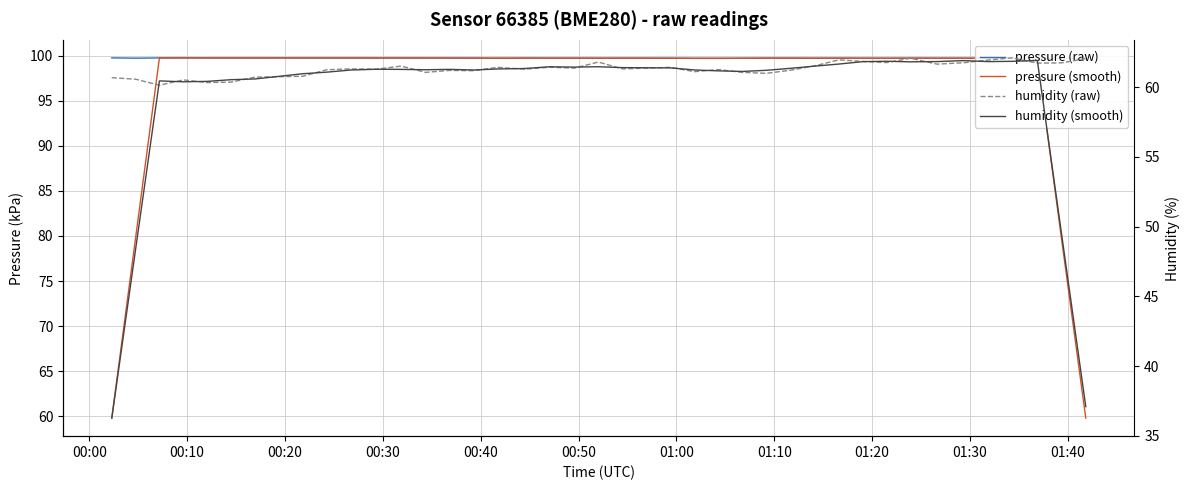

Reading right to left, list all the values displayed in this chart.

pressure (raw): 99.7	99.7	99.7	99.7	99.7	99.7	99.7	99.7	99.7	99.7	99.7	99.7	99.7	99.7	99.7	99.7	99.7	99.7	99.7	99.7	99.7	99.7	99.7	99.7	99.7	99.7	99.7	99.7	99.7	99.7	99.7	99.7	99.7	99.7	99.7	99.7	99.7	99.7	99.7	99.7
pressure (smooth): 59.8	79.8	99.7	99.7	99.7	99.7	99.7	99.7	99.7	99.7	99.7	99.7	99.7	99.7	99.7	99.7	99.7	99.7	99.7	99.7	99.7	99.7	99.7	99.7	99.7	99.7	99.7	99.7	99.7	99.7	99.7	99.7	99.7	99.7	99.7	99.7	99.7	99.7	79.8	59.8
humidity (raw): 62.0	61.7	61.7	62.1	61.9	61.8	61.6	62.1	61.8	61.8	62.0	61.5	61.2	61.0	61.1	61.3	61.1	61.4	61.3	61.8	61.4	61.4	61.3	61.4	61.2	61.2	61.1	61.5	61.3	61.3	61.2	60.8	60.8	60.7	60.4	60.3	60.5	60.1	60.6	60.7
humidity (smooth): 37.1	49.5	61.9	61.9	61.8	61.9	61.8	61.8	61.9	61.8	61.7	61.5	61.3	61.2	61.1	61.2	61.2	61.4	61.4	61.5	61.4	61.5	61.3	61.3	61.2	61.3	61.2	61.3	61.3	61.2	61.1	61.0	60.8	60.6	60.5	60.4	60.4	60.4	48.4	36.3